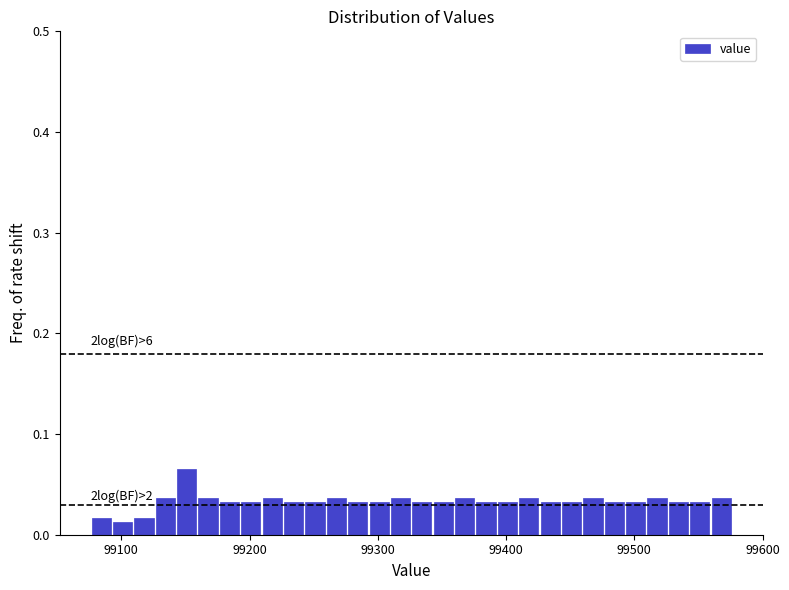

Around what value on the x-axis is the tallest bar? Give the approximate position of its centre, as read against the axis.

99150